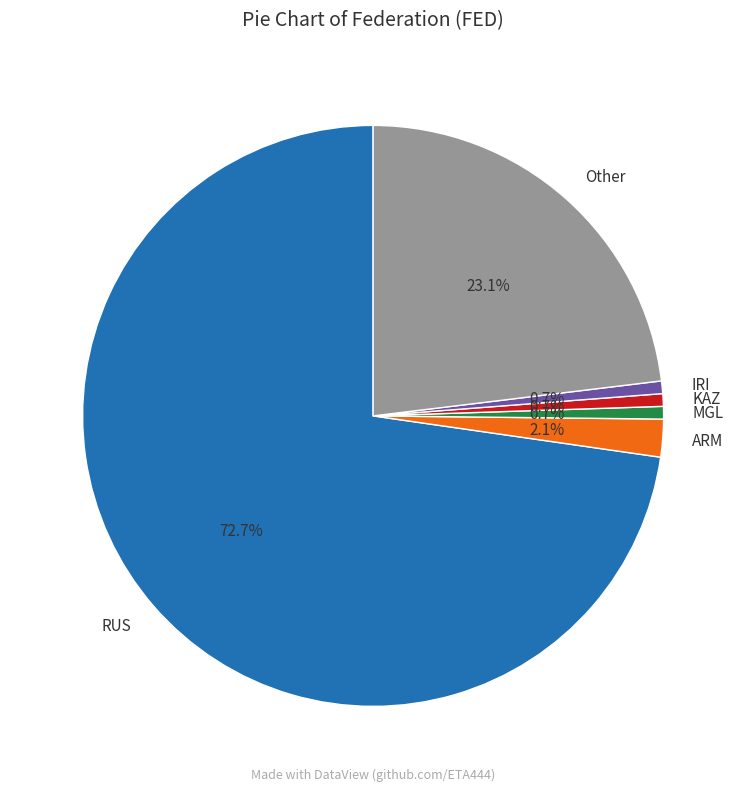

Count the number of slices in the pie.

6